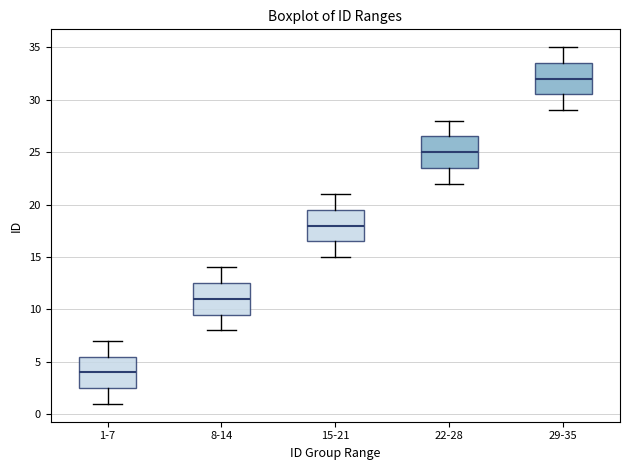

Reading left to right, read every box against the y-axis: the position of its median line, the range the box covers, and the ends of its whiskers. The values are not printed on the chart, so give them approximately, as read against the axis.

1-7: median 4.0, box 2.5 to 5.5, whiskers 1.0 to 7.0
8-14: median 11.0, box 9.5 to 12.5, whiskers 8.0 to 14.0
15-21: median 18.0, box 16.5 to 19.5, whiskers 15.0 to 21.0
22-28: median 25.0, box 23.5 to 26.5, whiskers 22.0 to 28.0
29-35: median 32.0, box 30.5 to 33.5, whiskers 29.0 to 35.0